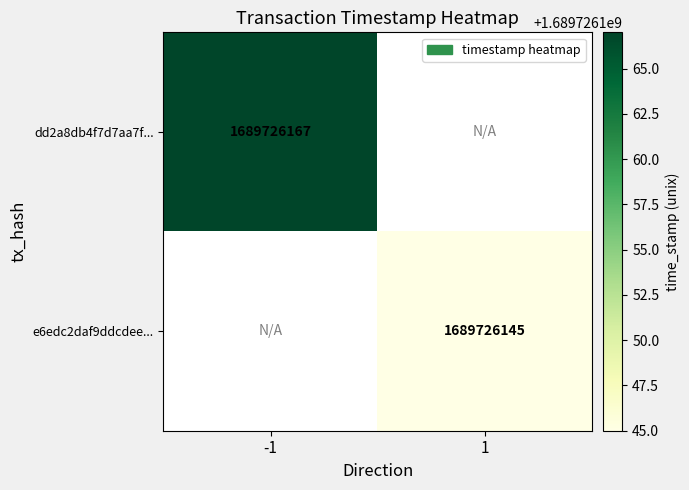

Which series has the widest spread of values?

dd2a8db4f7d7aa7f11a30dcf879901c8c59ad1e